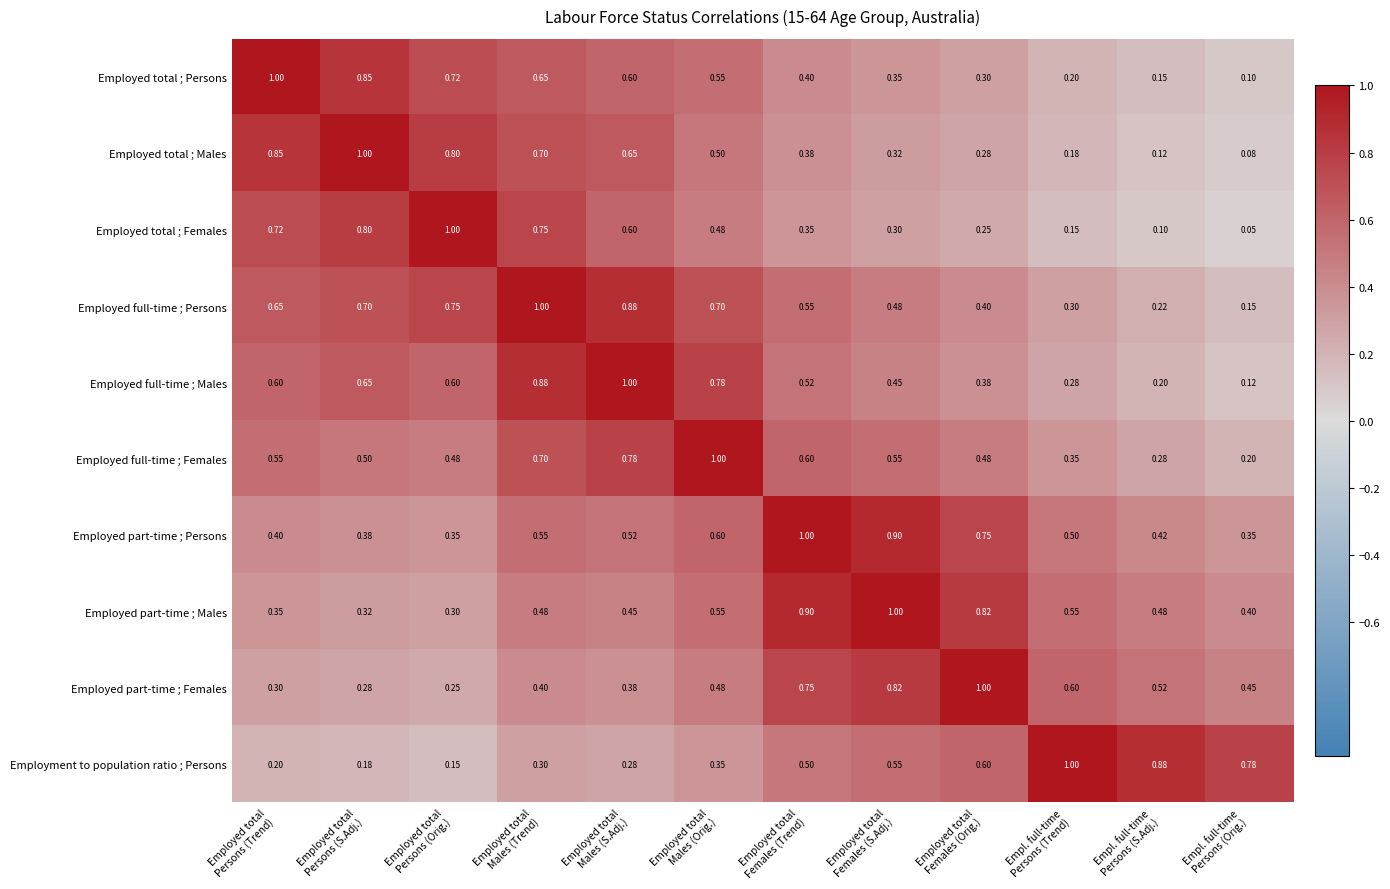

Which series has the largest range (max minus min)?

Employed total ; Females